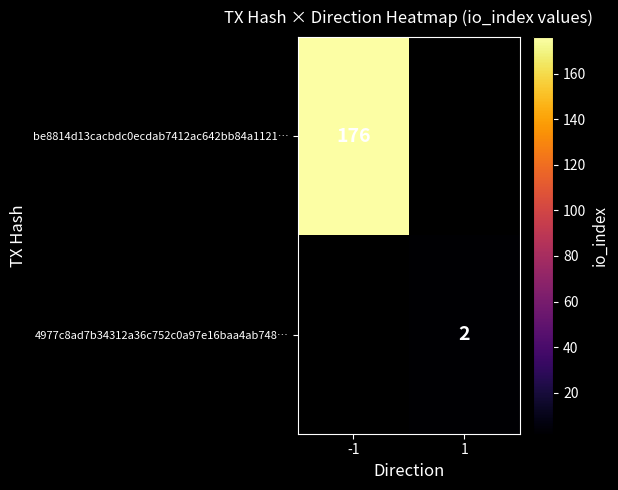

Is it true that 4977c8ad7b34312a36c752c0a97e16baa4ab748… equals 2.9 at 1?

False